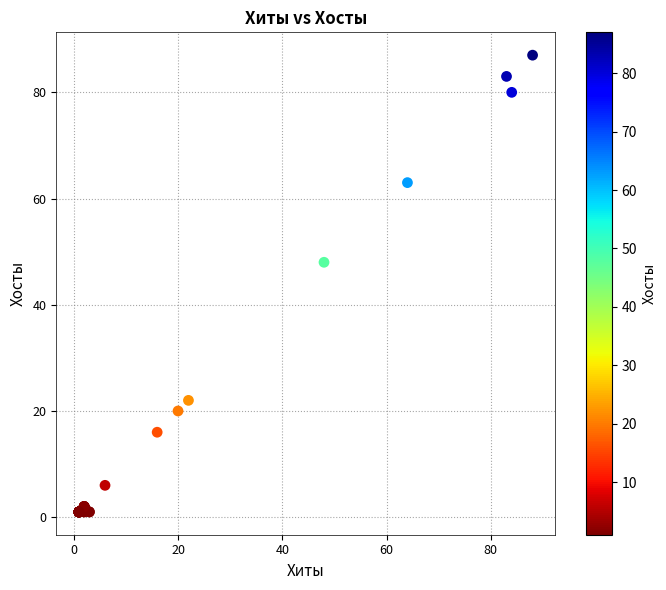

What Y value in the scatter plot is closest to 44?

48